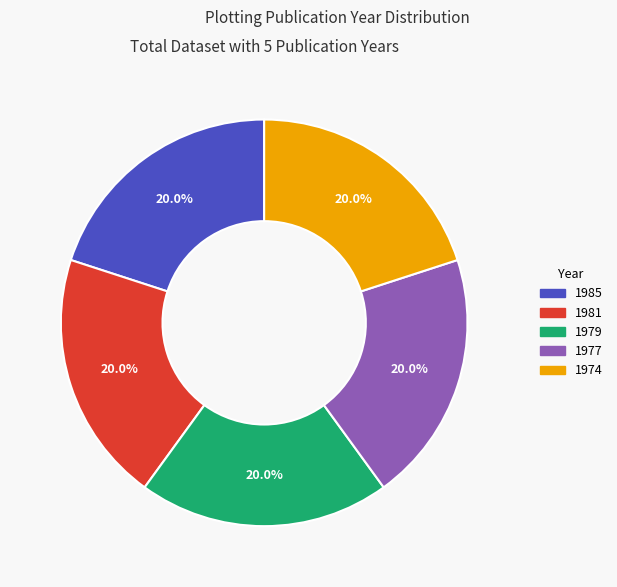

True or false: 1974 accounts for 9% of the total.

False